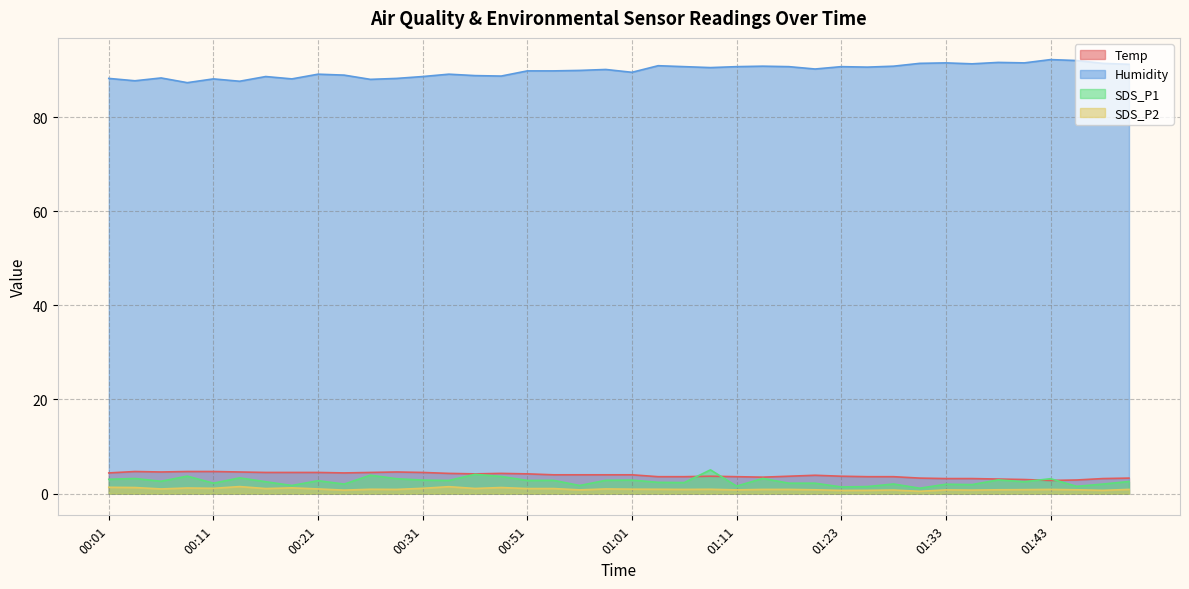

What is the sum of all SDS_P1 values?

104.7